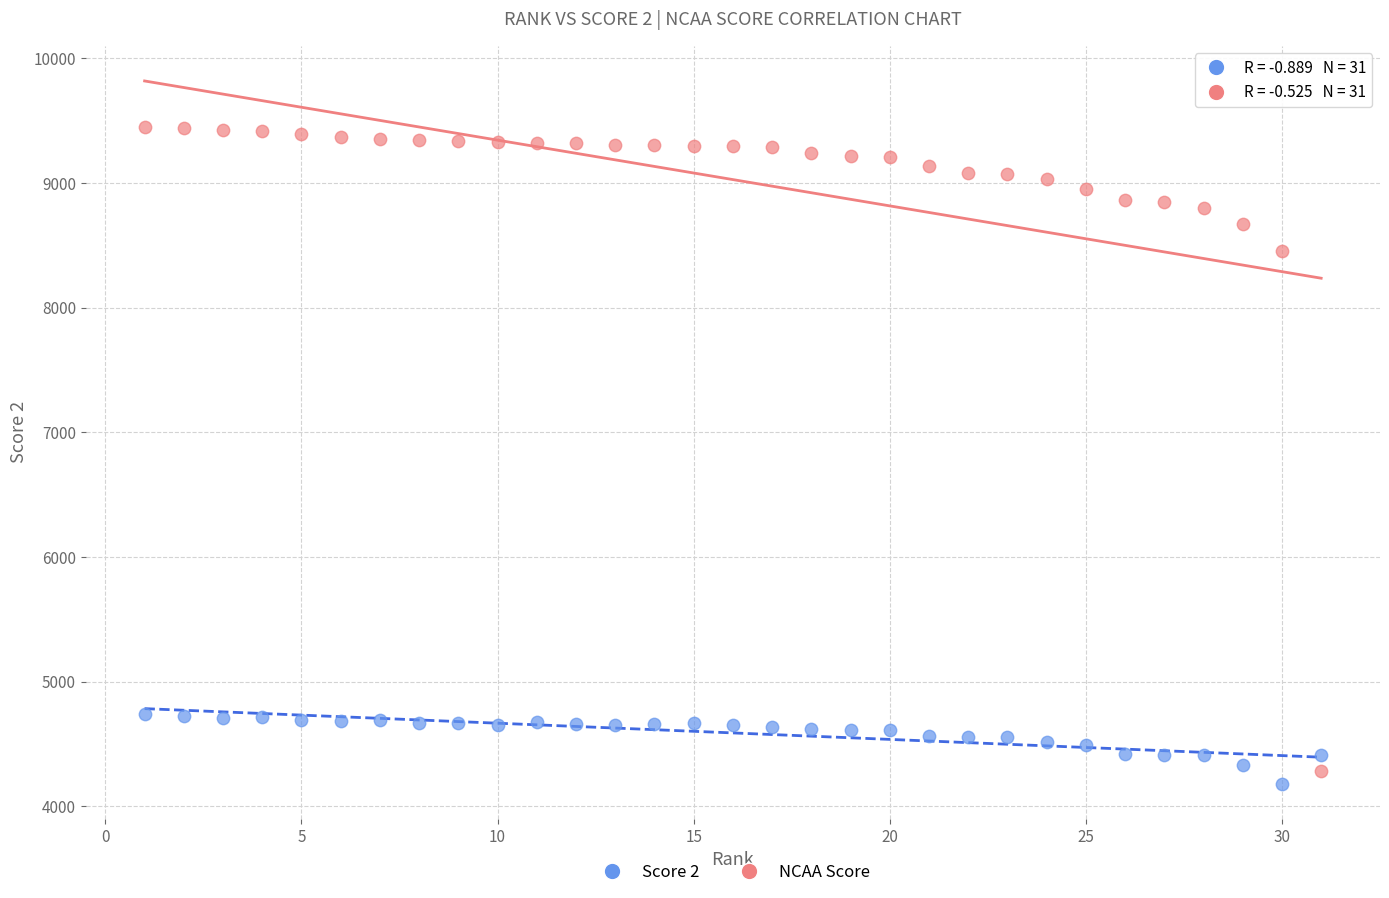

Which series contains the highest Y value?

NCAA Score